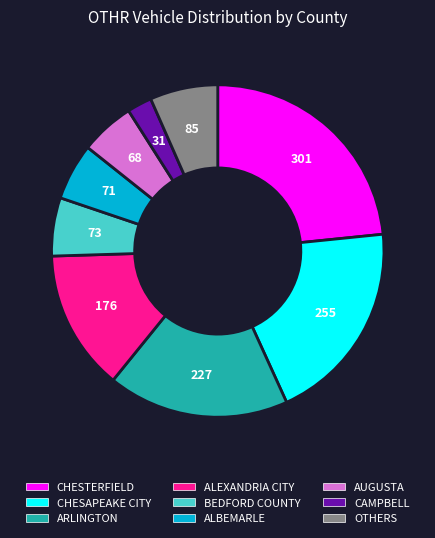

Count the number of slices in the pie.

9